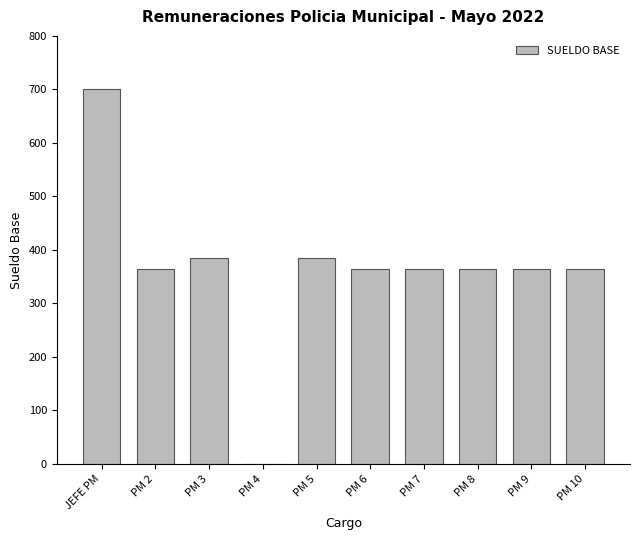

Reading left to right, transcribe all the data shown in this chart.

JEFE PM=700	PM 2=365	PM 3=385	PM 4=0	PM 5=385	PM 6=365	PM 7=365	PM 8=365	PM 9=365	PM 10=365